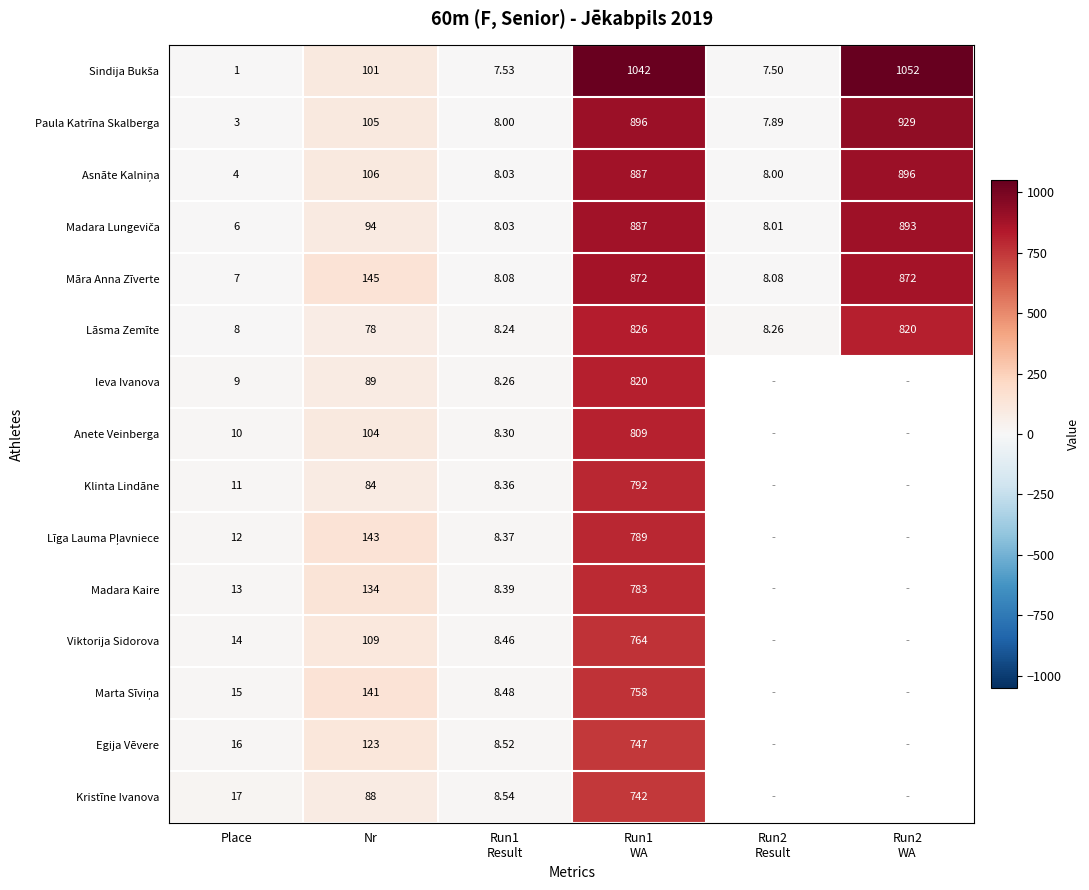

How many values in the Māra Anna Zīverte series are below 145?

3